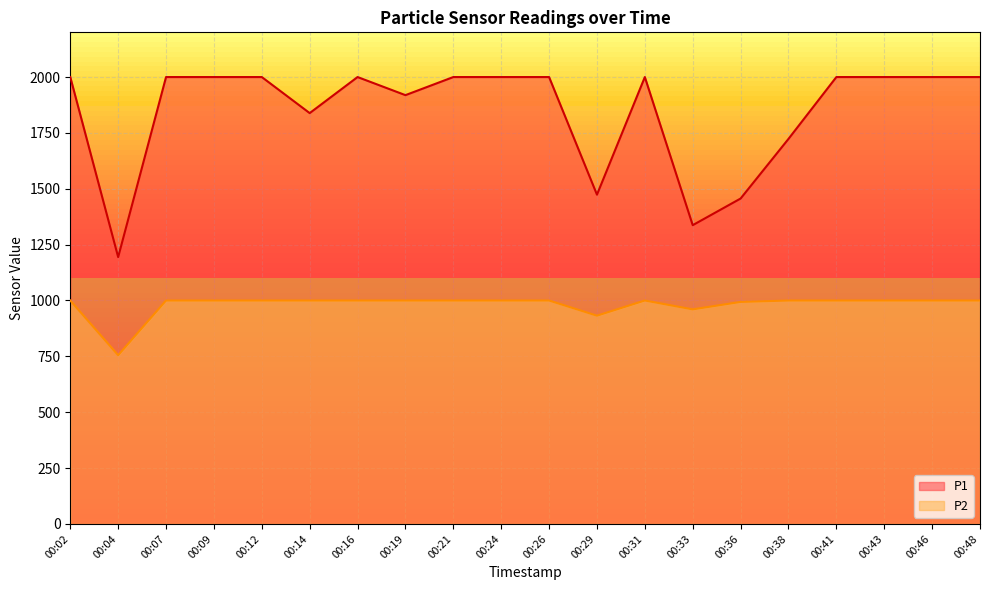

True or false: P1 has a value of 240.8 at 00:04.

False